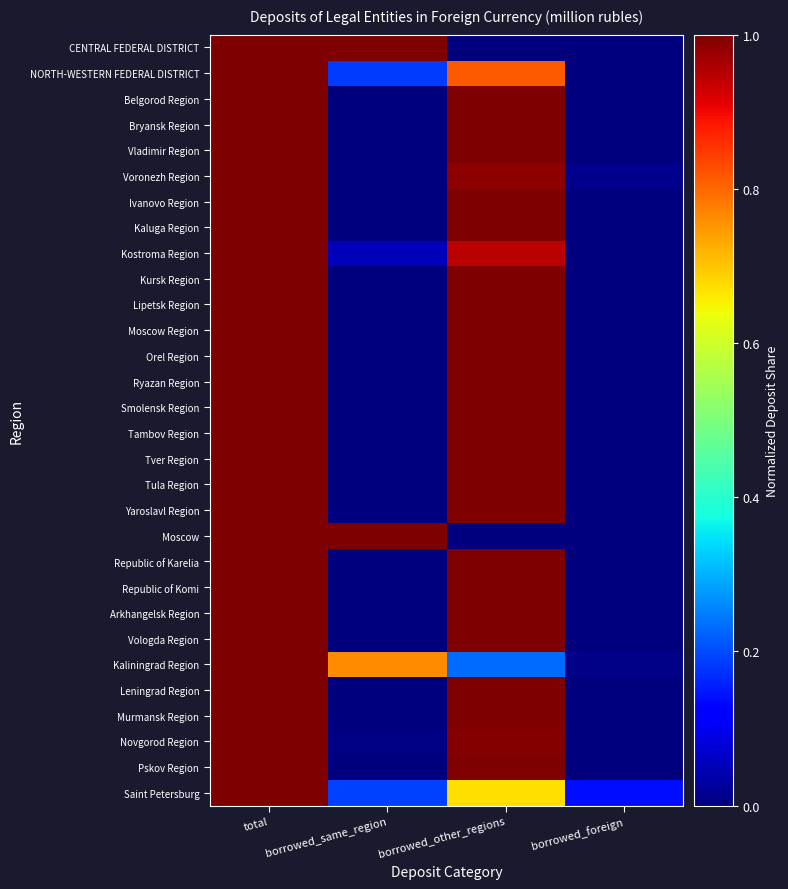

Reading left to right, transcribe all the data shown in this chart.

CENTRAL FEDERAL DISTRICT: total=1.0	borrowed_same_region=1.0	borrowed_other_regions=0.0	borrowed_foreign=0.0
NORTH-WESTERN FEDERAL DISTRICT: total=1.0	borrowed_same_region=0.2	borrowed_other_regions=0.8	borrowed_foreign=0.0
Belgorod Region: total=1.0	borrowed_same_region=0.0	borrowed_other_regions=1.0	borrowed_foreign=0.0
Bryansk Region: total=1.0	borrowed_same_region=0.0	borrowed_other_regions=1.0	borrowed_foreign=0.0
Vladimir Region: total=1.0	borrowed_same_region=0.0	borrowed_other_regions=1.0	borrowed_foreign=0.0
Voronezh Region: total=1.0	borrowed_same_region=0.0	borrowed_other_regions=1.0	borrowed_foreign=0.0
Ivanovo Region: total=1.0	borrowed_same_region=0.0	borrowed_other_regions=1.0	borrowed_foreign=0.0
Kaluga Region: total=1.0	borrowed_same_region=0.0	borrowed_other_regions=1.0	borrowed_foreign=0.0
Kostroma Region: total=1.0	borrowed_same_region=0.1	borrowed_other_regions=0.9	borrowed_foreign=0.0
Kursk Region: total=1.0	borrowed_same_region=0.0	borrowed_other_regions=1.0	borrowed_foreign=0.0
Lipetsk Region: total=1.0	borrowed_same_region=0.0	borrowed_other_regions=1.0	borrowed_foreign=0.0
Moscow Region: total=1.0	borrowed_same_region=0.0	borrowed_other_regions=1.0	borrowed_foreign=0.0
Orel Region: total=1.0	borrowed_same_region=0.0	borrowed_other_regions=1.0	borrowed_foreign=0.0
Ryazan Region: total=1.0	borrowed_same_region=0.0	borrowed_other_regions=1.0	borrowed_foreign=0.0
Smolensk Region: total=1.0	borrowed_same_region=0.0	borrowed_other_regions=1.0	borrowed_foreign=0.0
Tambov Region: total=1.0	borrowed_same_region=0.0	borrowed_other_regions=1.0	borrowed_foreign=0.0
Tver Region: total=1.0	borrowed_same_region=0.0	borrowed_other_regions=1.0	borrowed_foreign=0.0
Tula Region: total=1.0	borrowed_same_region=0.0	borrowed_other_regions=1.0	borrowed_foreign=0.0
Yaroslavl Region: total=1.0	borrowed_same_region=0.0	borrowed_other_regions=1.0	borrowed_foreign=0.0
Moscow: total=1.0	borrowed_same_region=1.0	borrowed_other_regions=0.0	borrowed_foreign=0.0
Republic of Karelia: total=1.0	borrowed_same_region=0.0	borrowed_other_regions=1.0	borrowed_foreign=0.0
Republic of Komi: total=1.0	borrowed_same_region=0.0	borrowed_other_regions=1.0	borrowed_foreign=0.0
Arkhangelsk Region: total=1.0	borrowed_same_region=0.0	borrowed_other_regions=1.0	borrowed_foreign=0.0
Vologda Region: total=1.0	borrowed_same_region=0.0	borrowed_other_regions=1.0	borrowed_foreign=0.0
Kaliningrad Region: total=1.0	borrowed_same_region=0.8	borrowed_other_regions=0.2	borrowed_foreign=0.0
Leningrad Region: total=1.0	borrowed_same_region=0.0	borrowed_other_regions=1.0	borrowed_foreign=0.0
Murmansk Region: total=1.0	borrowed_same_region=0.0	borrowed_other_regions=1.0	borrowed_foreign=0.0
Novgorod Region: total=1.0	borrowed_same_region=0.0	borrowed_other_regions=1.0	borrowed_foreign=0.0
Pskov Region: total=1.0	borrowed_same_region=0.0	borrowed_other_regions=1.0	borrowed_foreign=0.0
Saint Petersburg: total=1.0	borrowed_same_region=0.2	borrowed_other_regions=0.7	borrowed_foreign=0.1